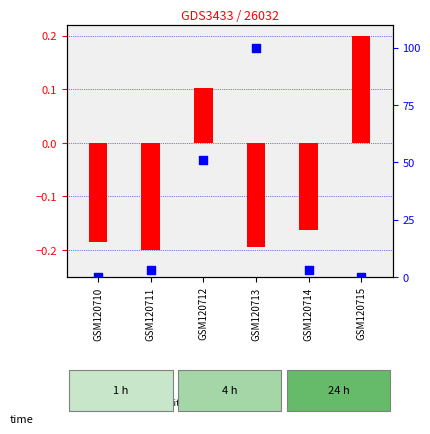

At how many categories does at least one series exceed 87?

1